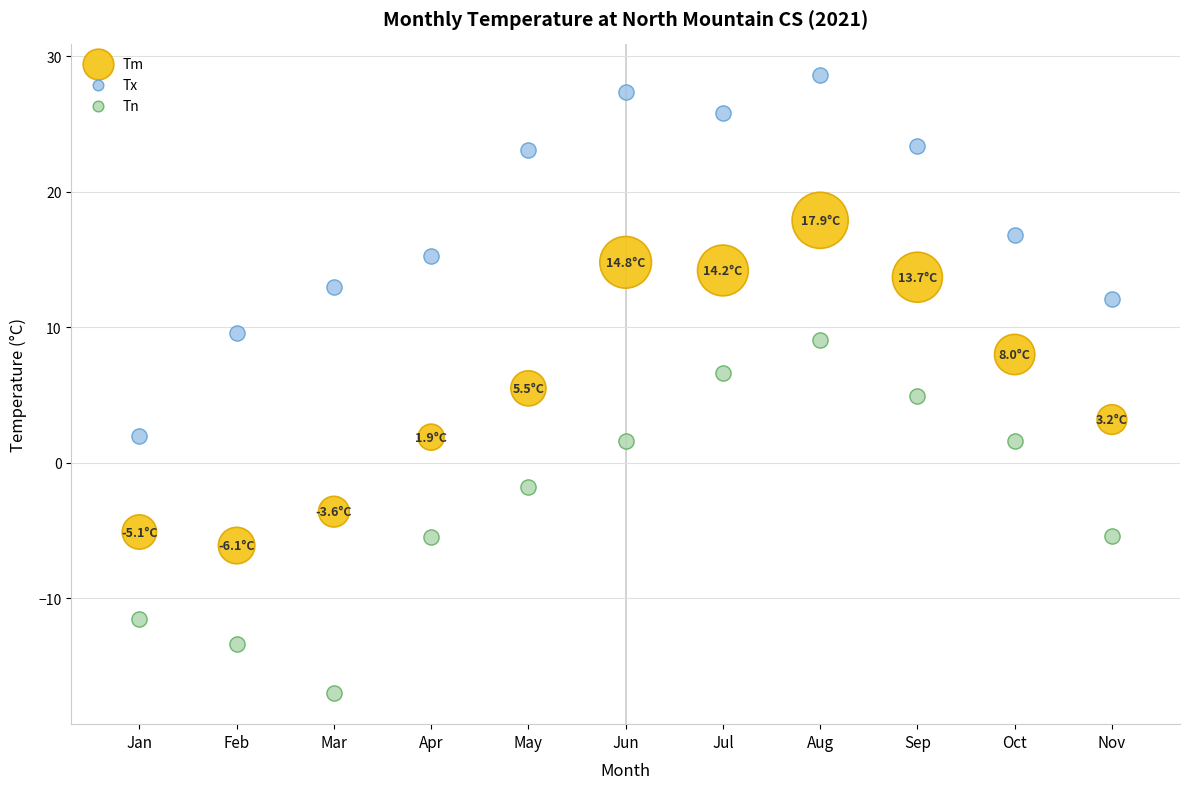

What is the X range (max minus min) for the scatter plot?

10.0